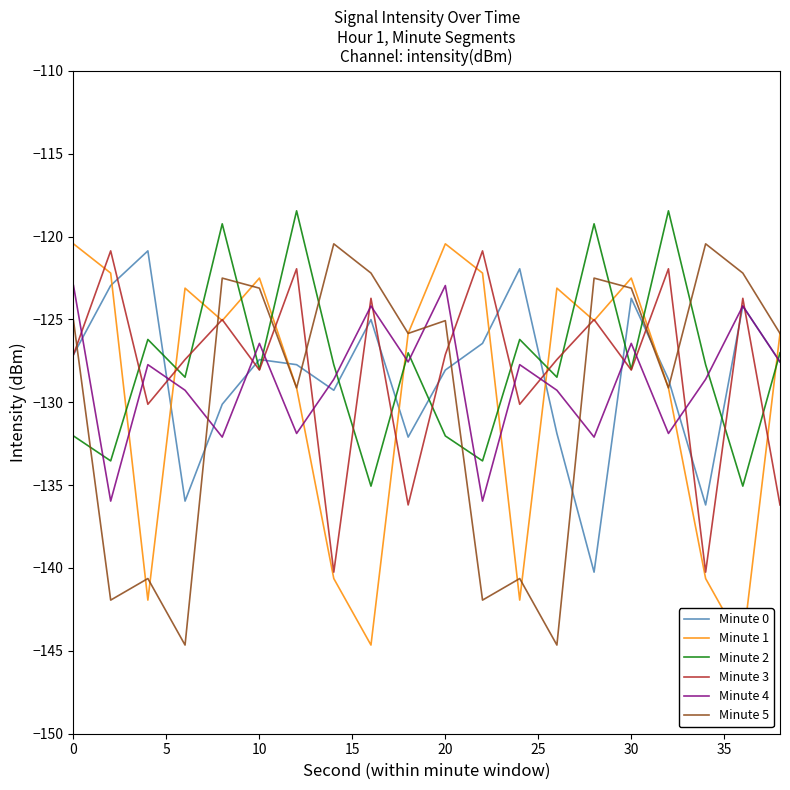

How many times do Minute 3 and Minute 2 cross each other?

11